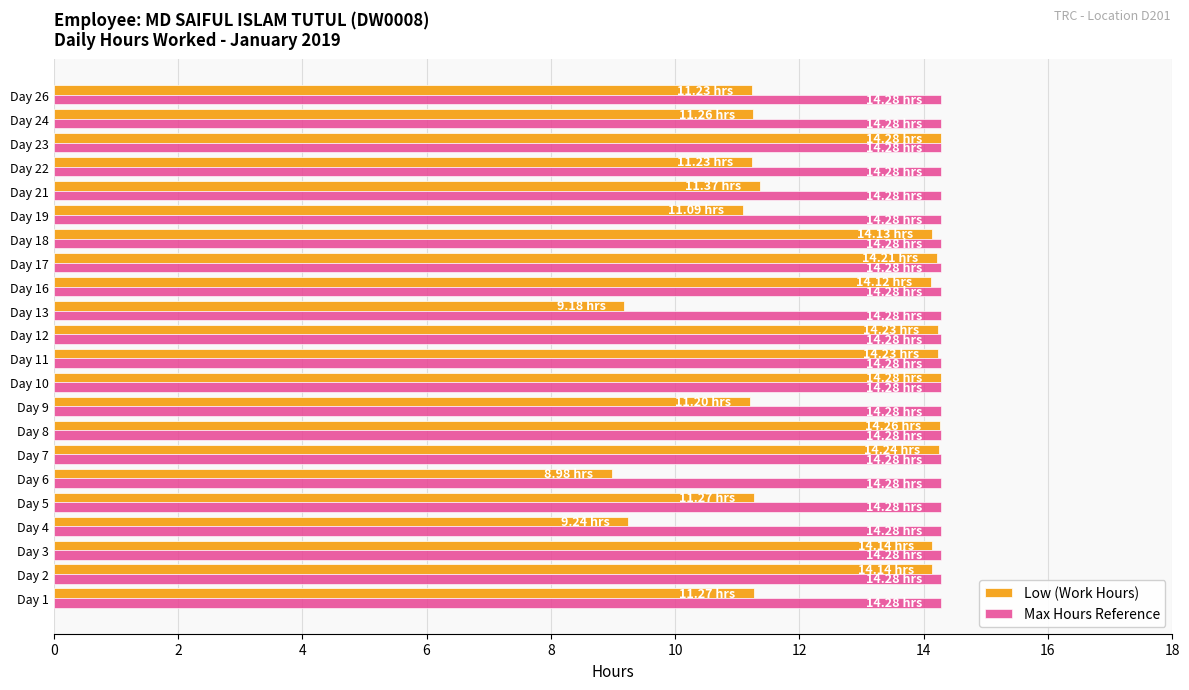

Rank the series at Day 21 from lowest to highest value.

Low (Work Hours), Max Hours Reference